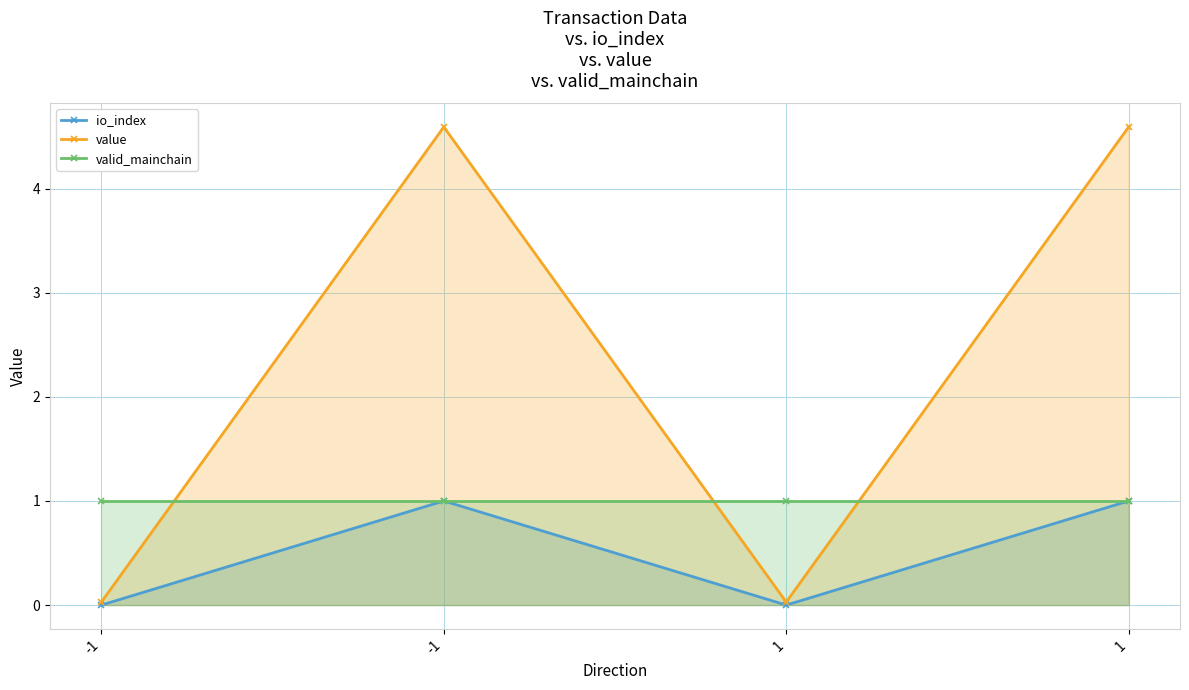

True or false: value and io_index cross at least once.

False